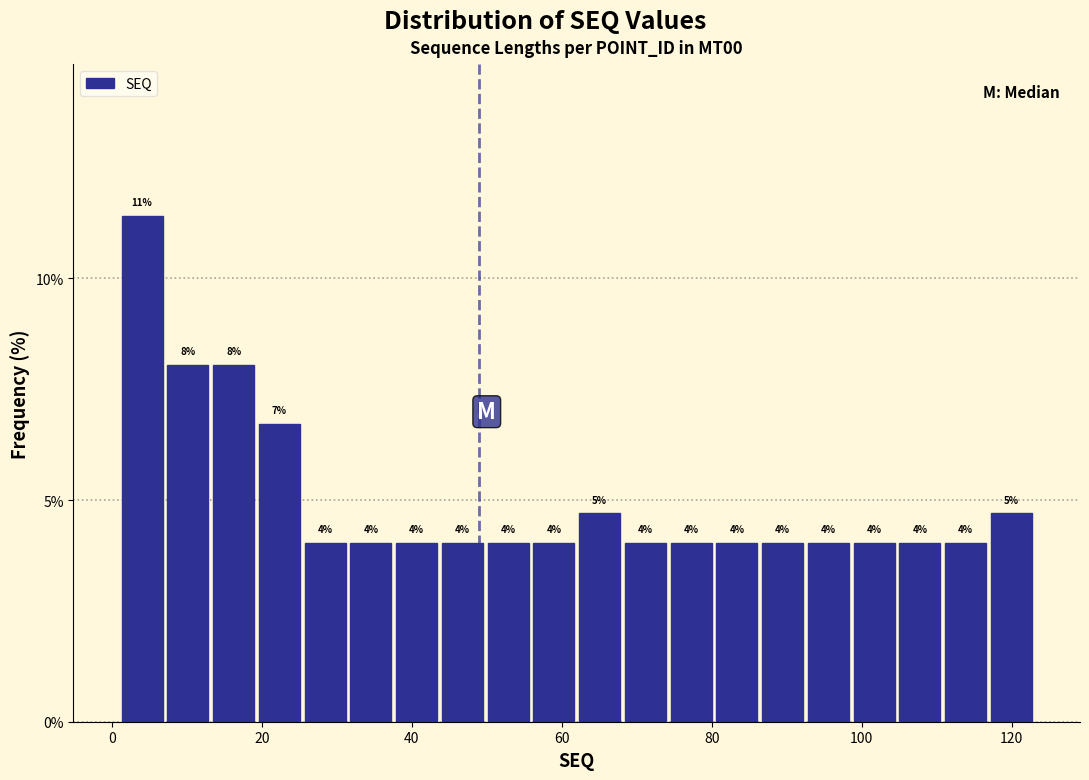

Around what value on the x-axis is the tallest bar? Give the approximate position of its centre, as read against the axis.

4